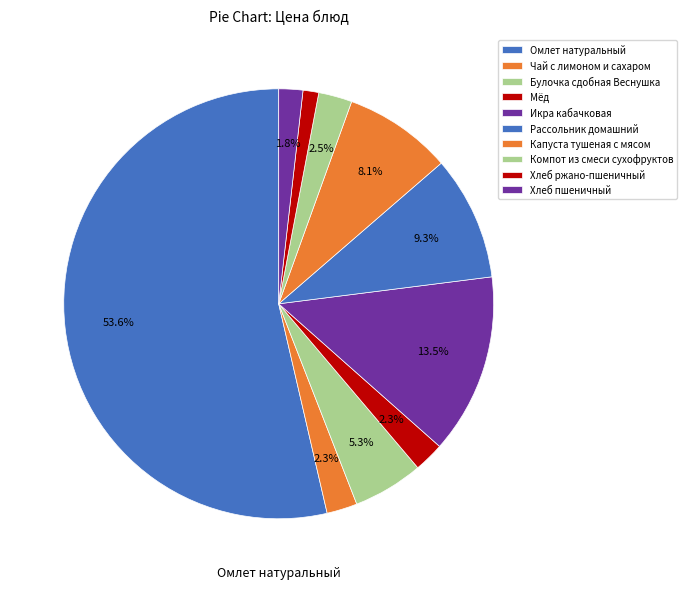

Does any single category account for the majority?

Yes